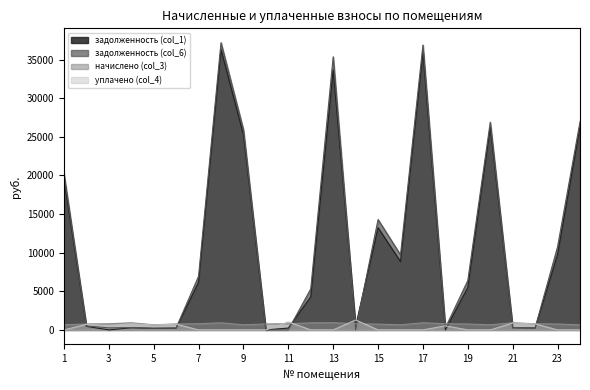

Which category has the highest value in the уплачено (col_4) series?

14